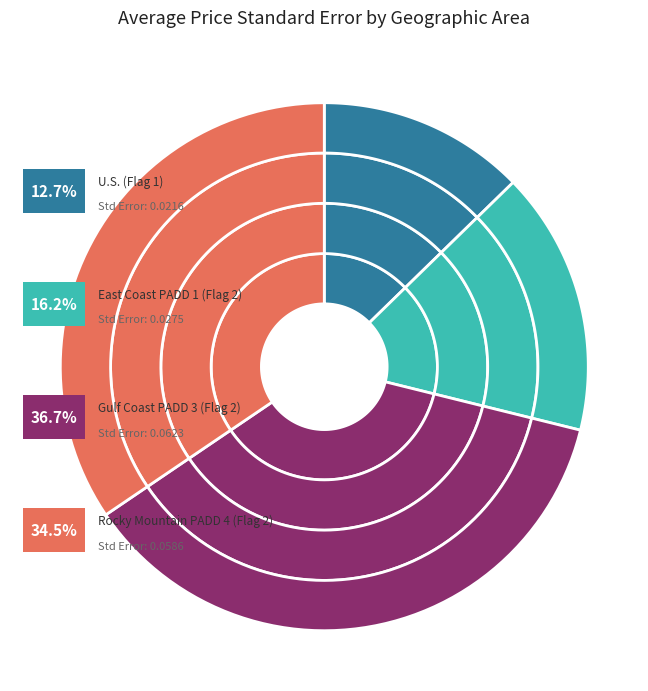

To the nearest percent, what is the combined percentage of U.S. (Flag 1) and Gulf Coast PADD 3 (Flag 2)?

49%